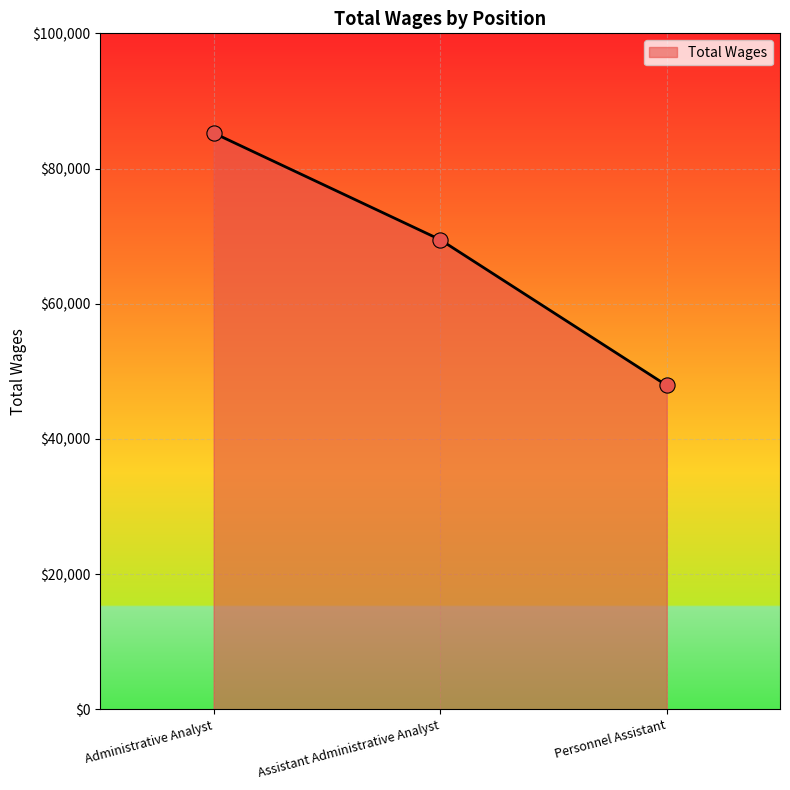

Between Administrative Analyst and Personnel Assistant, which is larger?

Administrative Analyst